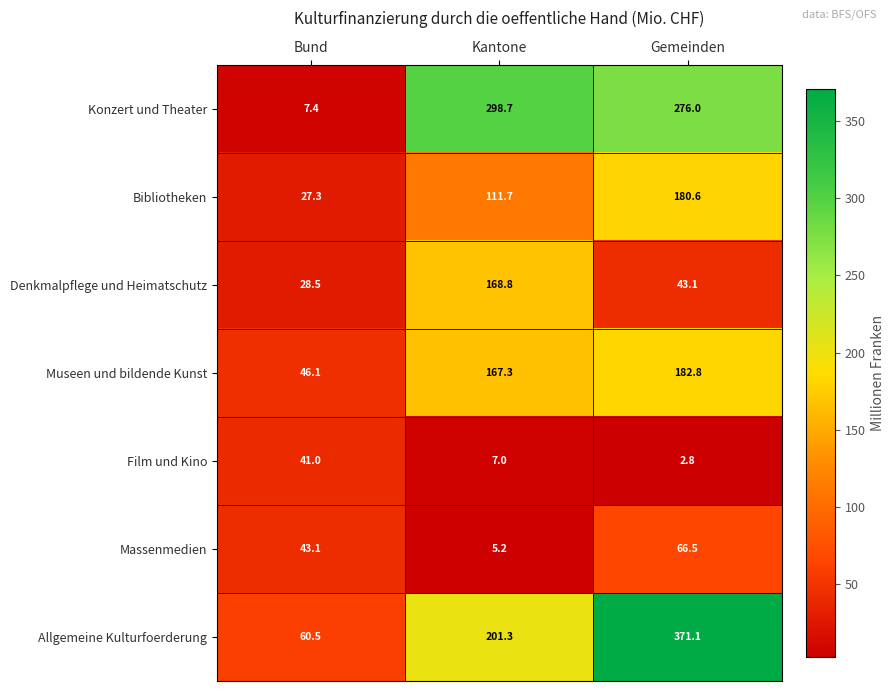

What is the total value across all series at Gemeinden?

1122.9